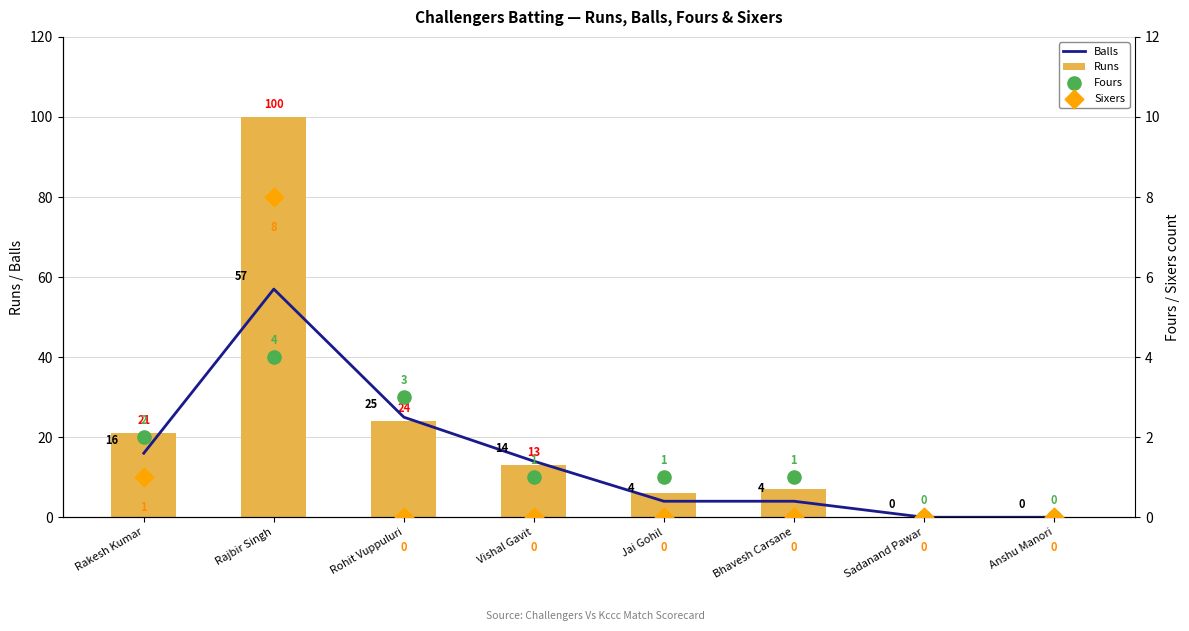

Is the value of Fours at Rohit Vuppuluri greater than the value of Sixers at Vishal Gavit?

Yes